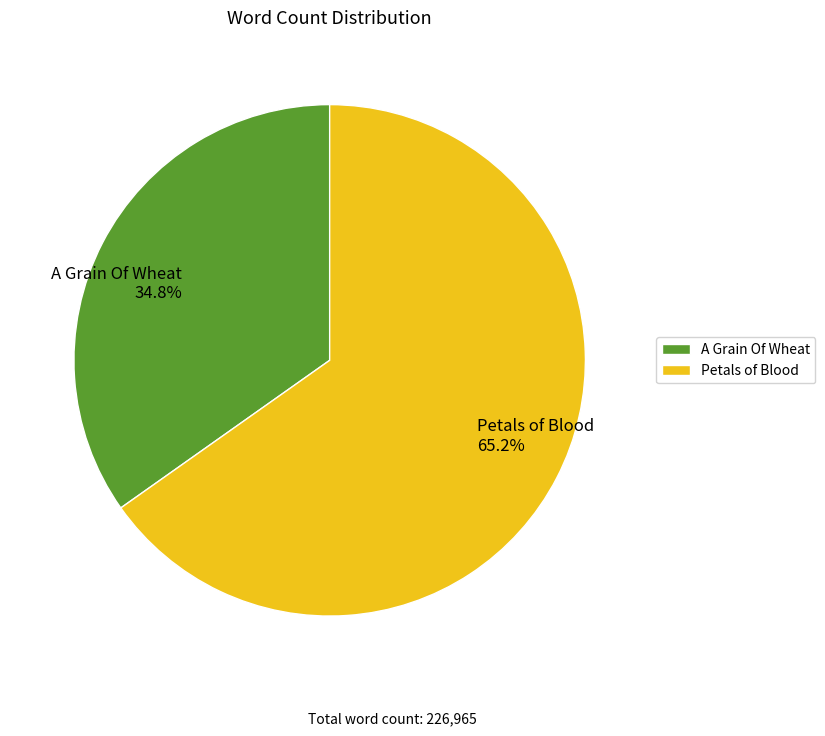

To the nearest percent, what portion does A Grain Of Wheat represent?

35%